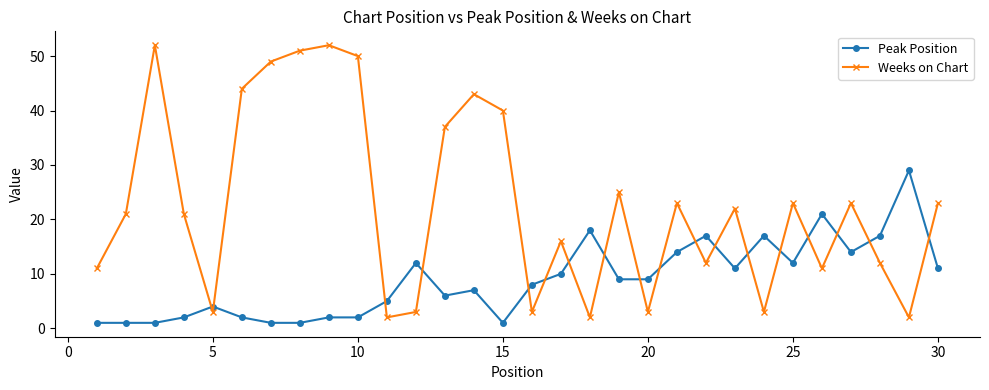

Which series has the largest total across all categories?

Weeks on Chart